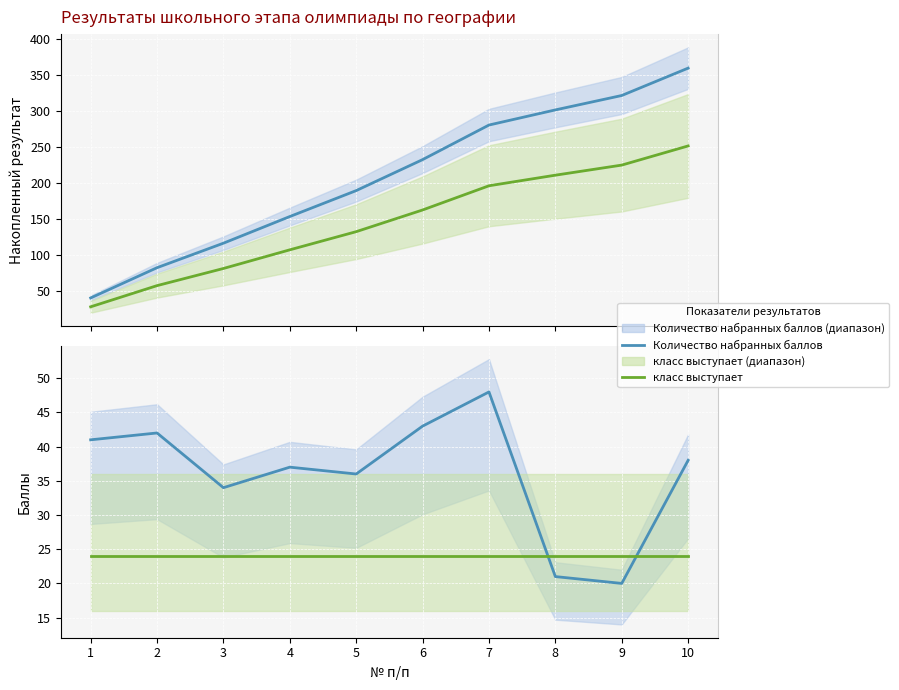

How many data points does each series have?

10